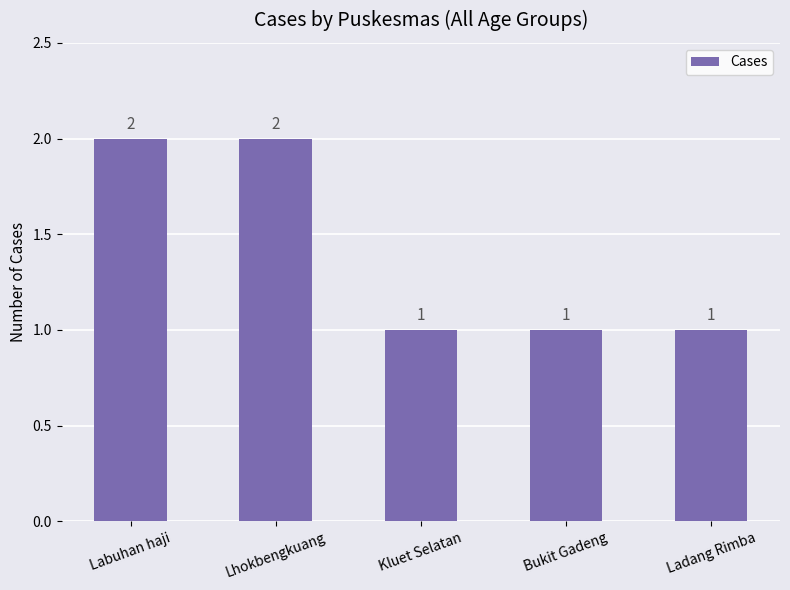

Between Bukit Gadeng and Labuhan haji, which is larger?

Labuhan haji